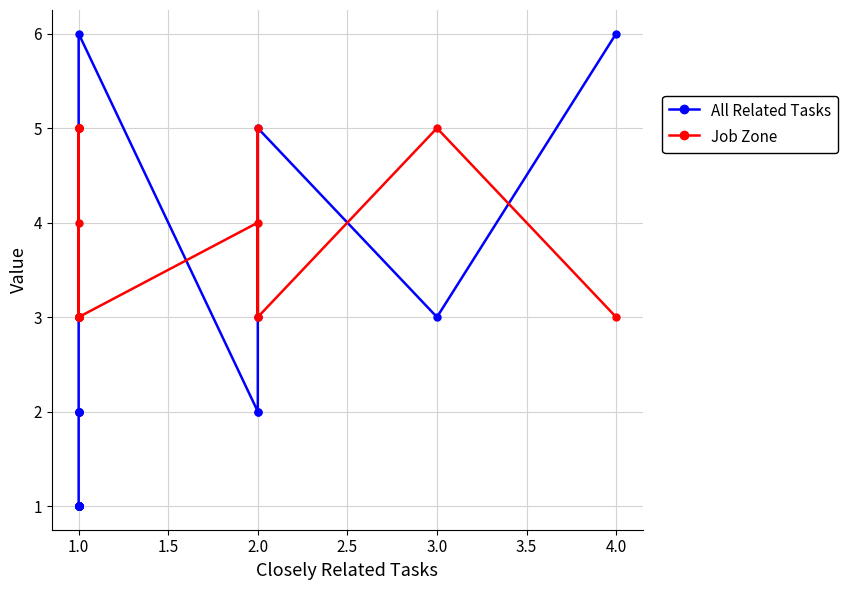

What is the difference between the highest and lowest values at 2.0?

2